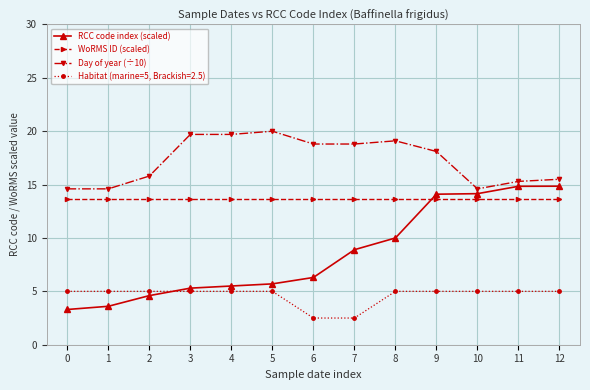

True or false: Day of year (÷10) and WoRMS ID (scaled) intersect in this chart.

False